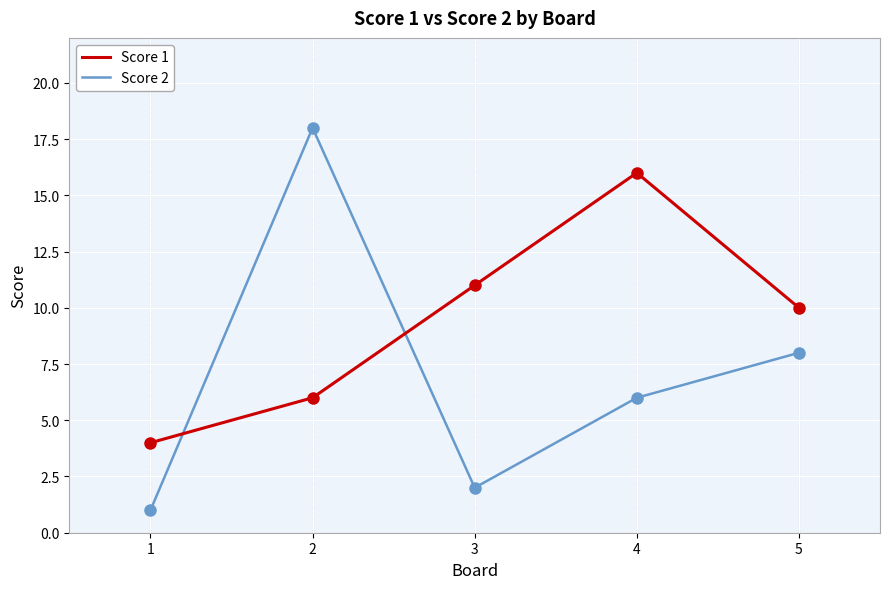

Is the value of Score 1 at 3 greater than the value of Score 2 at 3?

Yes